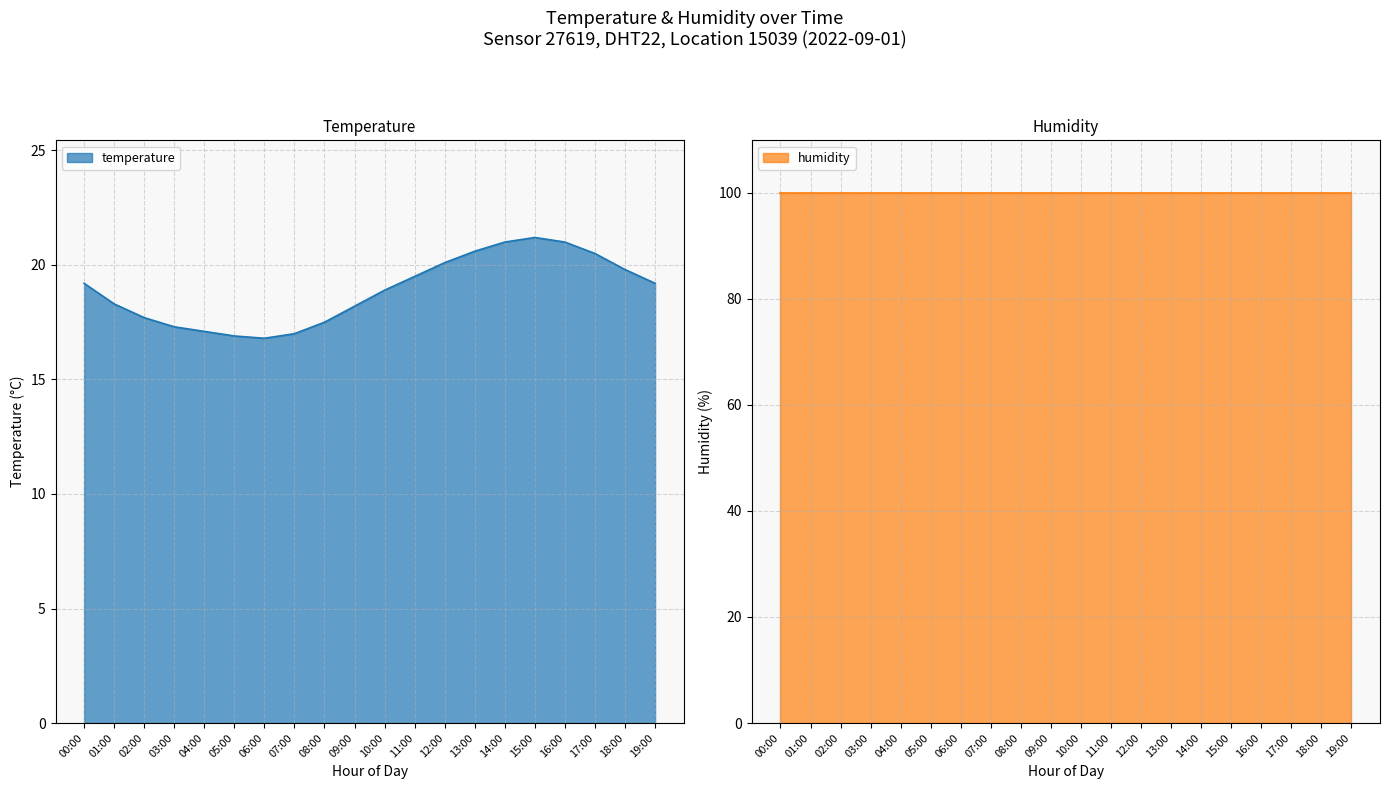

What is the maximum value for temperature?

21.2